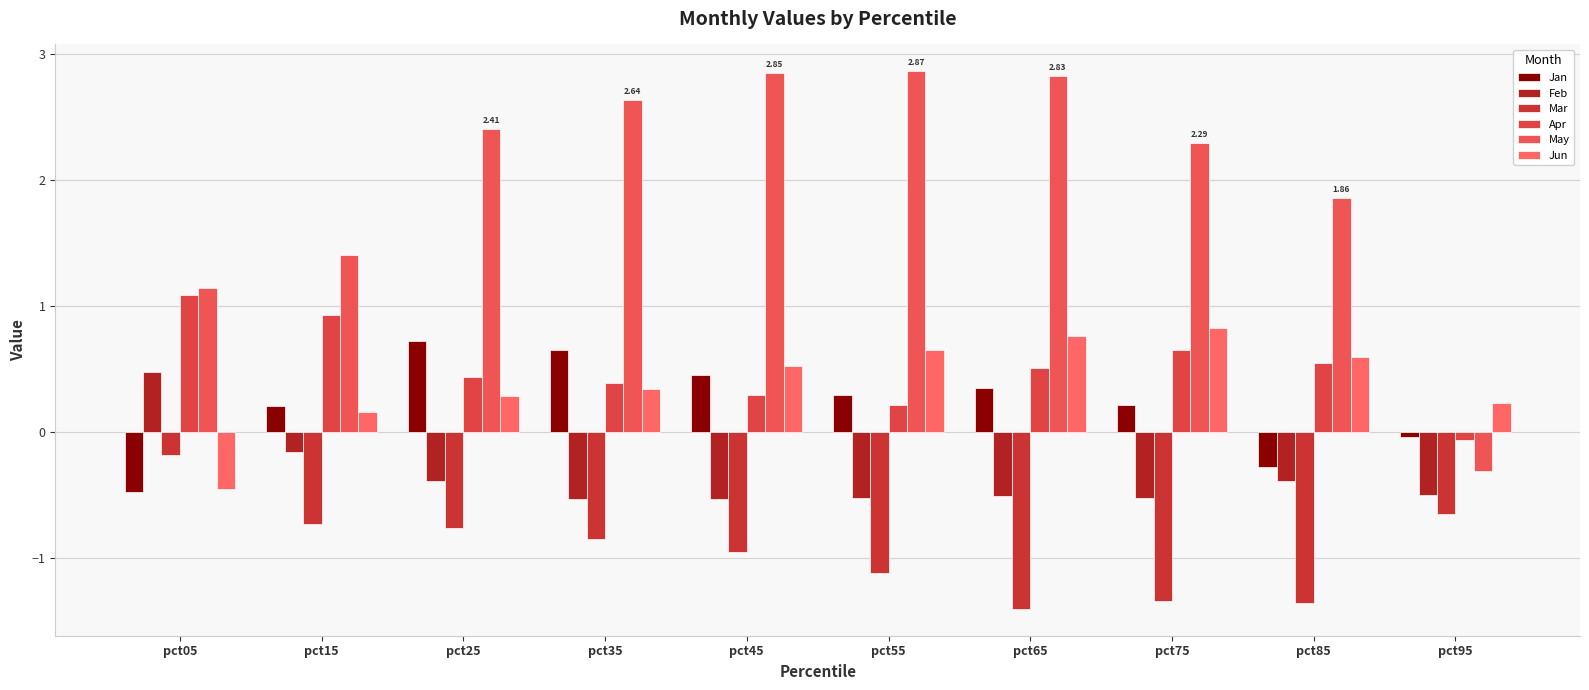

Is it true that Apr equals -0.1 at pct95?

True